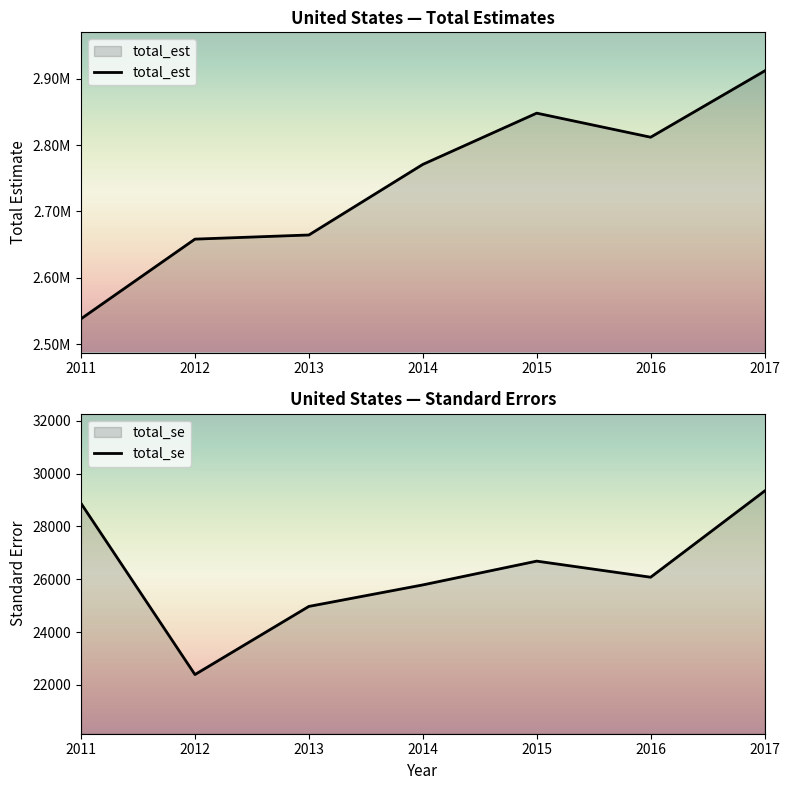

Where does the total_se series first go above 26078?

2011